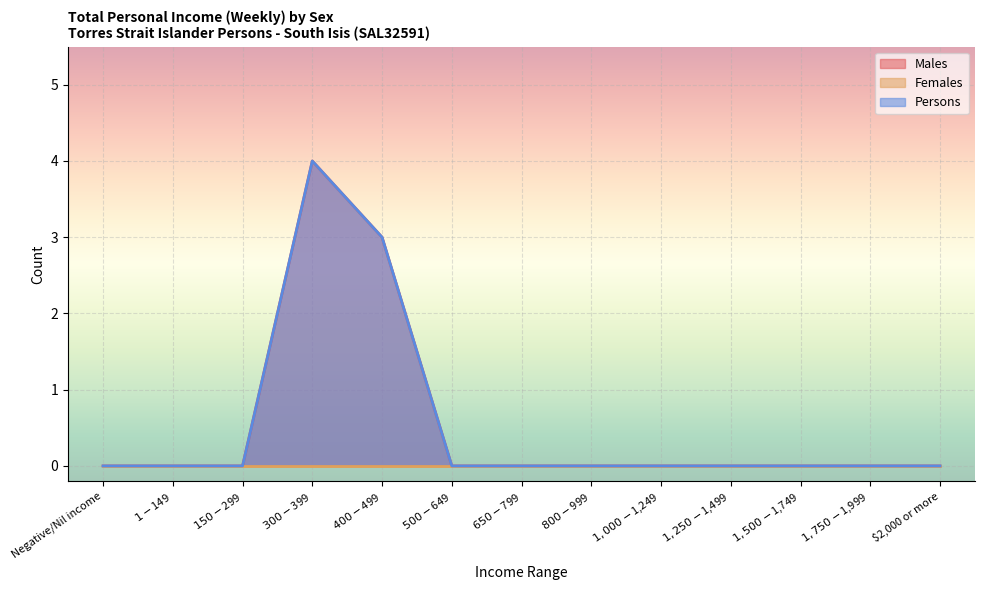

The value of Males at Negative/Nil income is 0. True or false?

True